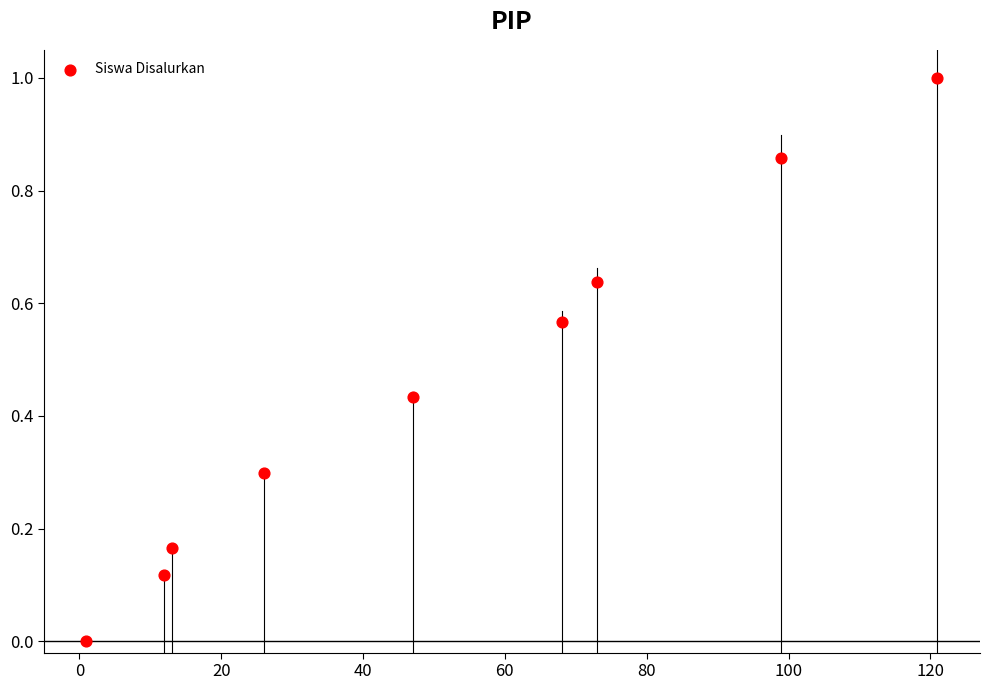

What is the range of Y values (max minus min)?

1.0